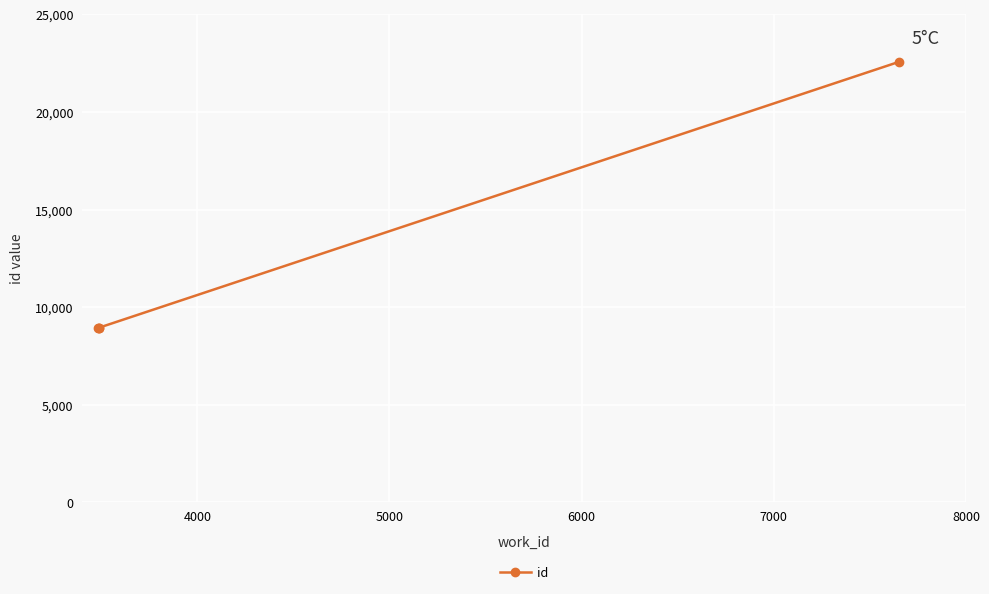

What is the maximum value shown in the chart?

22557